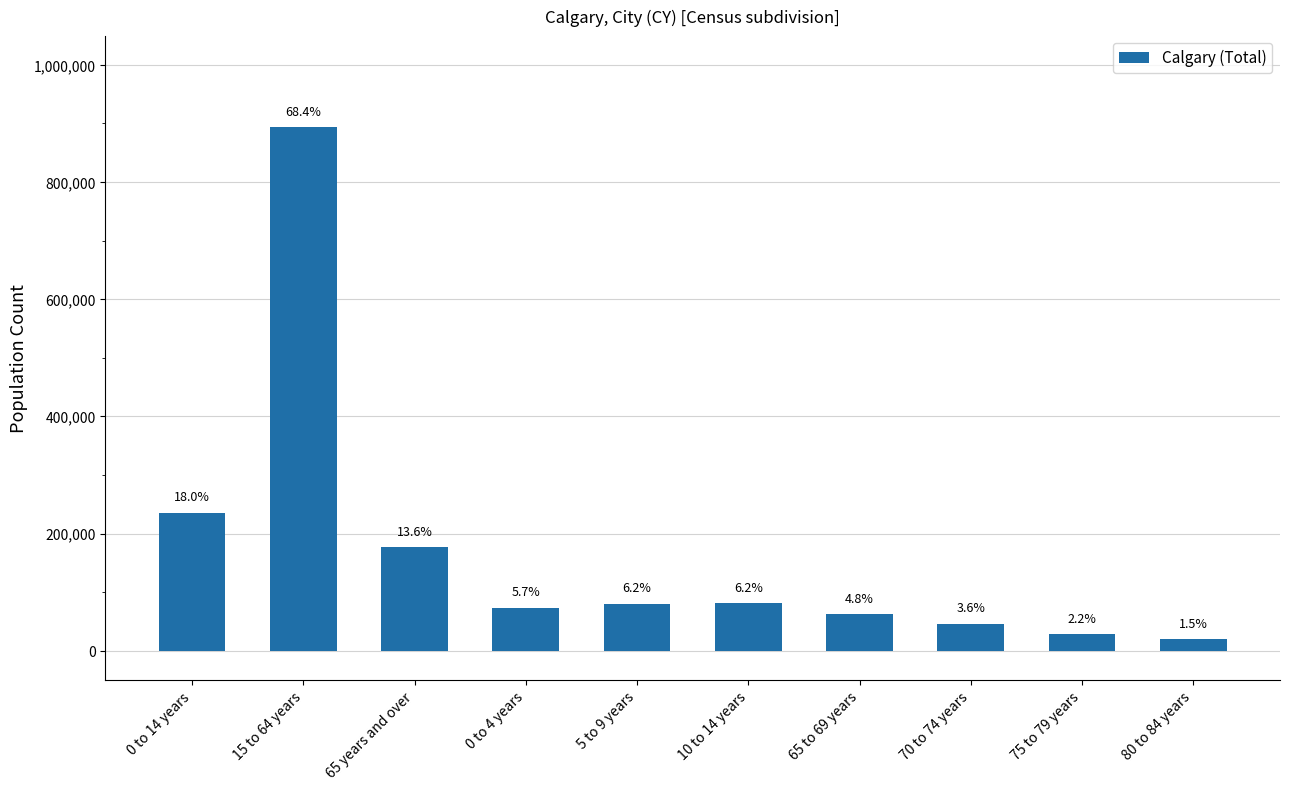

What is the smallest value displayed?

19405